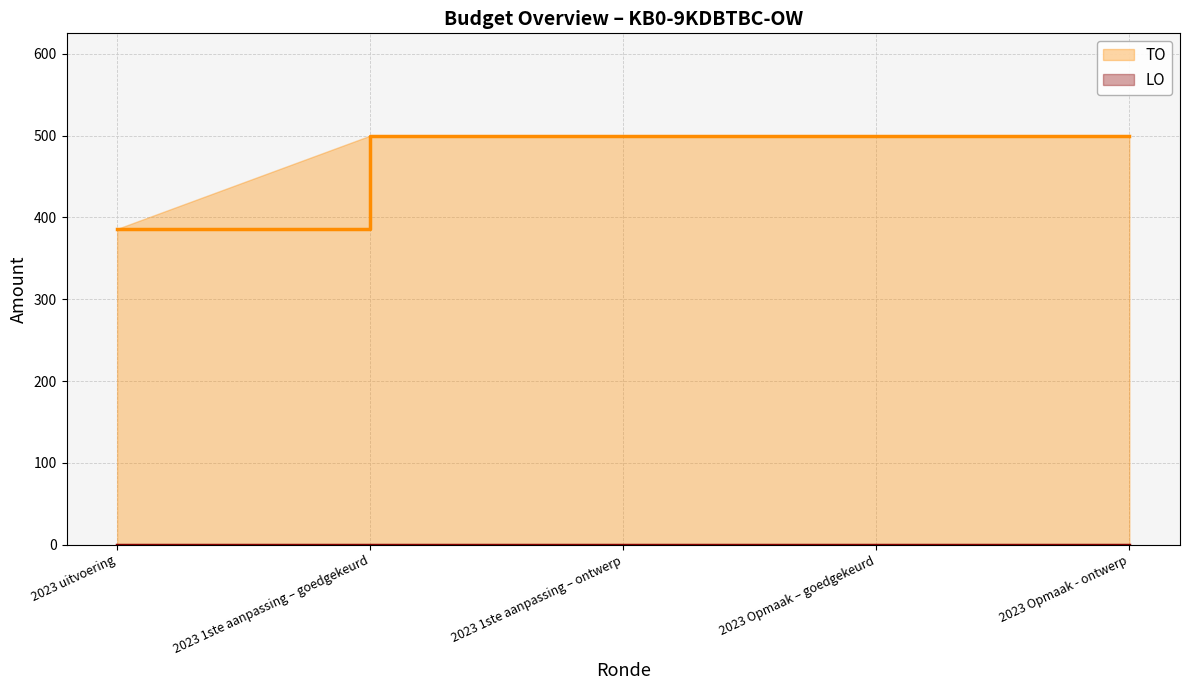

Between 2023 1ste aanpassing – ontwerp and 2023 1ste aanpassing – goedgekeurd, which is larger?

2023 1ste aanpassing – ontwerp